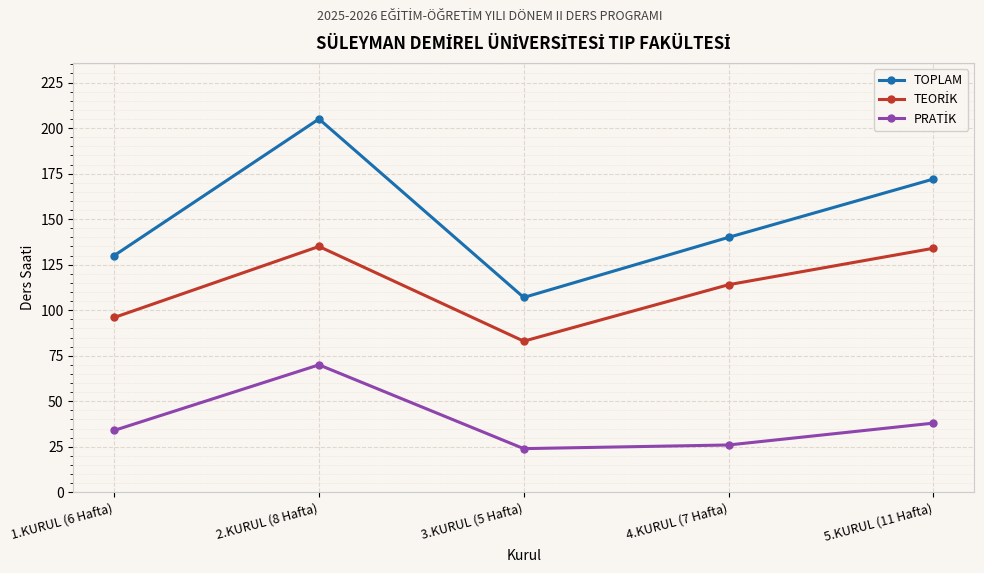

Which series has the largest total across all categories?

TOPLAM